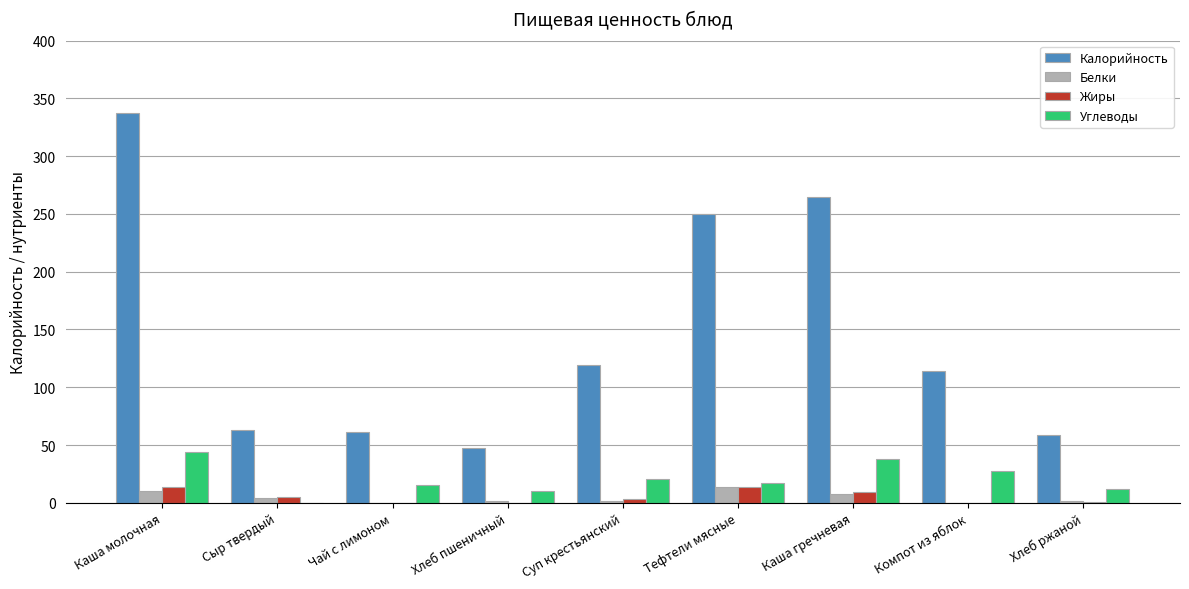

True or false: Калорийность has a value of 179.7 at Компот из яблок.

False